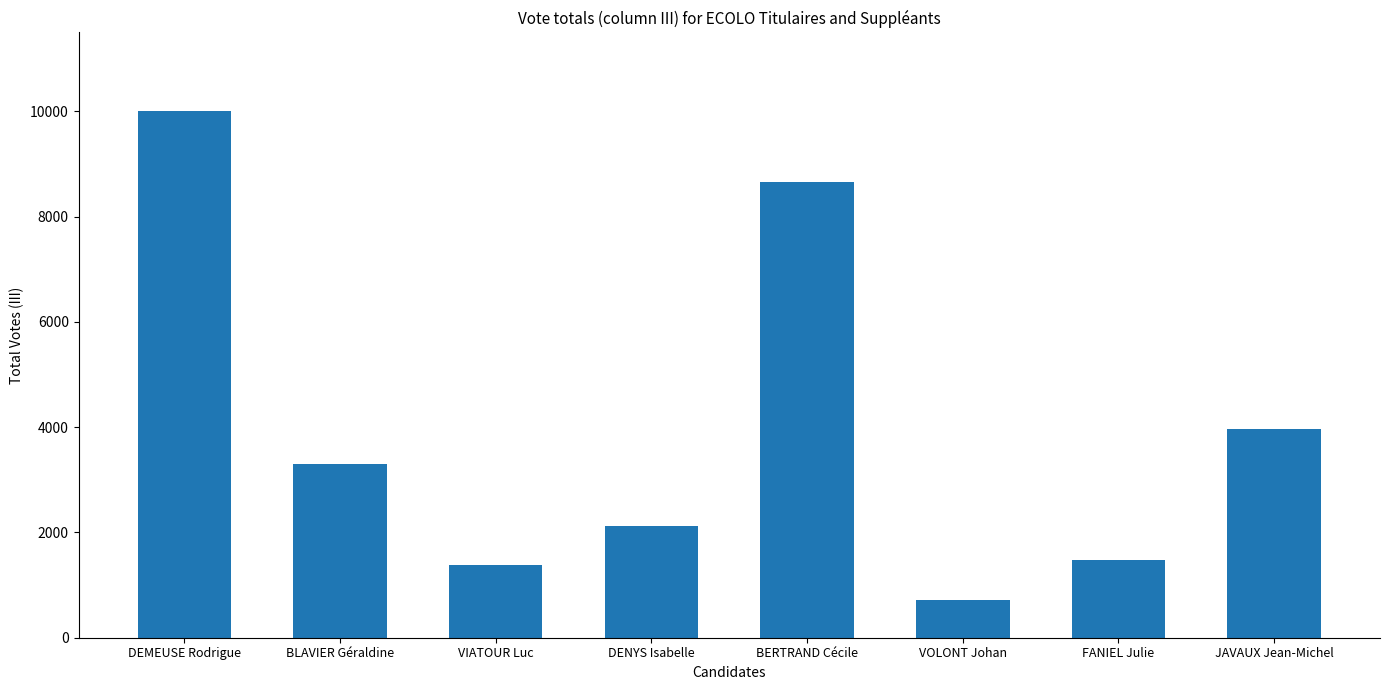

At which label does the data first exceed 3308?

DEMEUSE Rodrigue